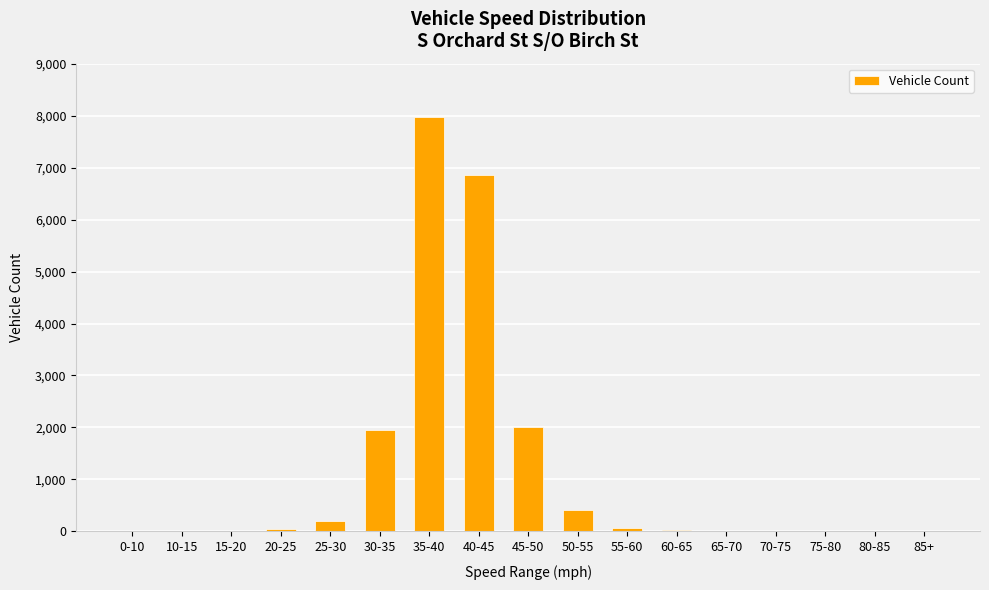

Between 25-30 and 65-70, which is larger?

25-30